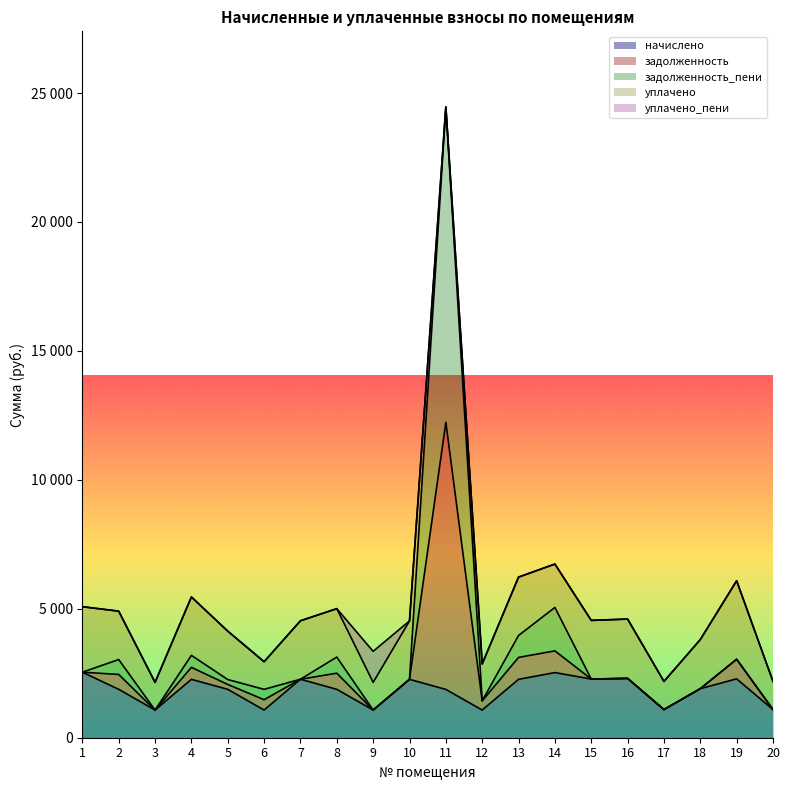

Which series has the largest range (max minus min)?

задолженность_пени